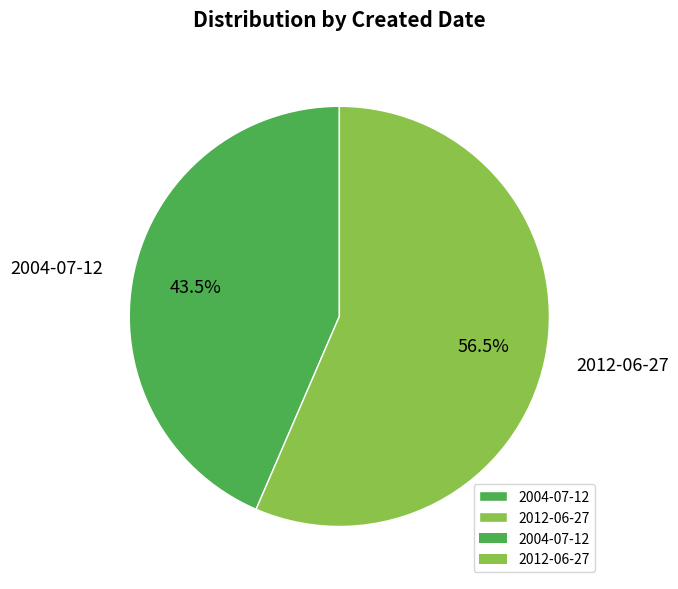

True or false: 2004-07-12 accounts for 38% of the total.

False